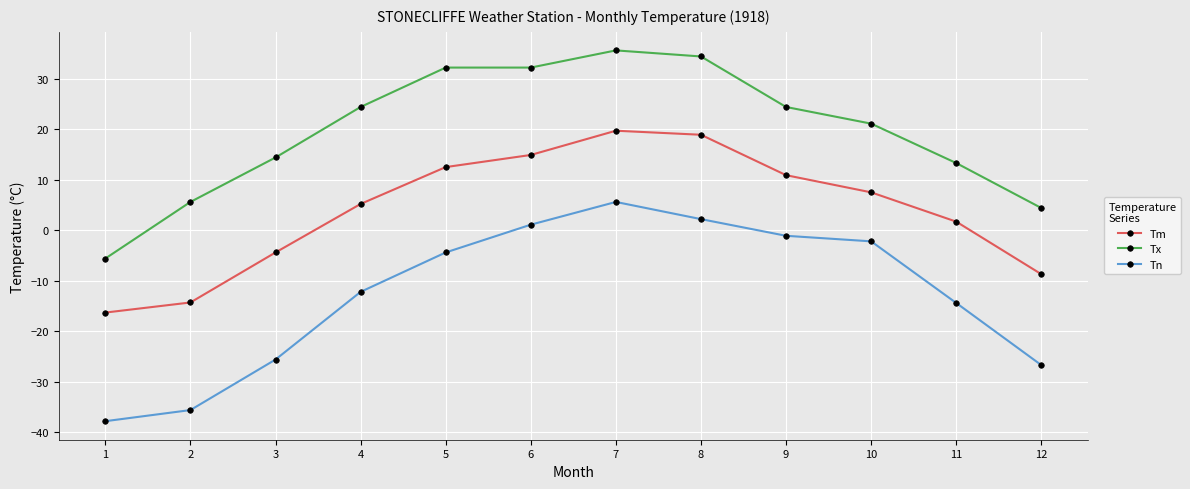

True or false: Tm has a value of 12.5 at 5.

True